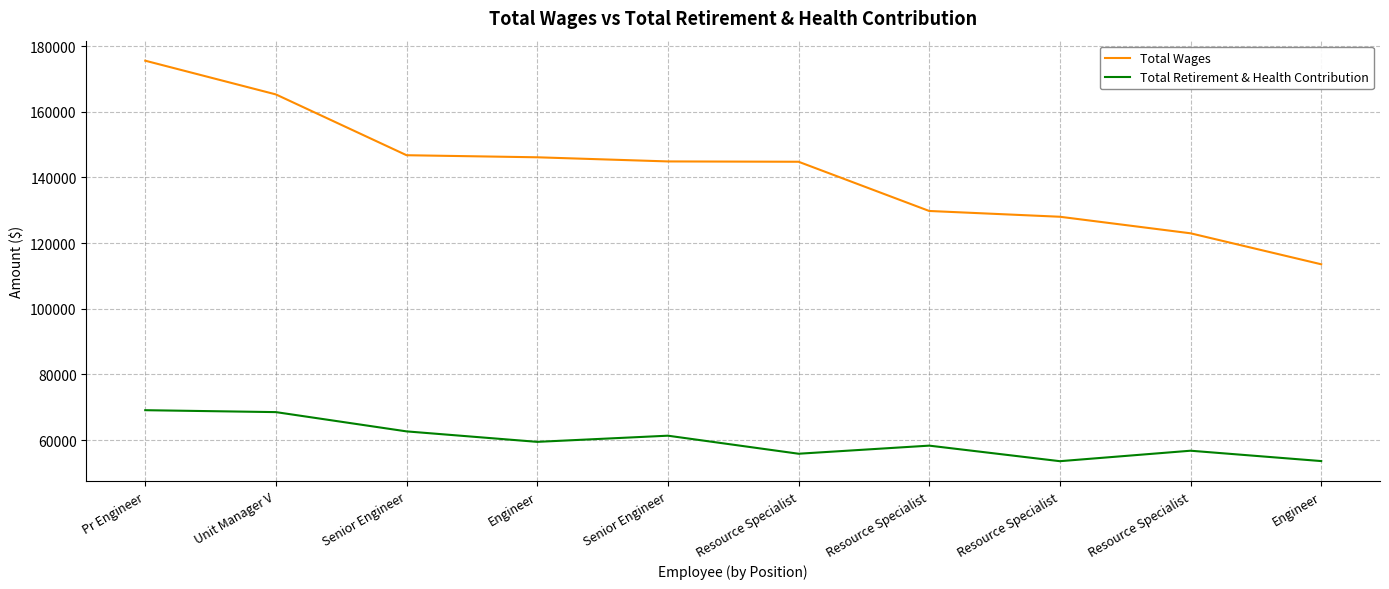

Which series changed the most between Engineer and Senior Engineer?

Total Retirement & Health Contribution